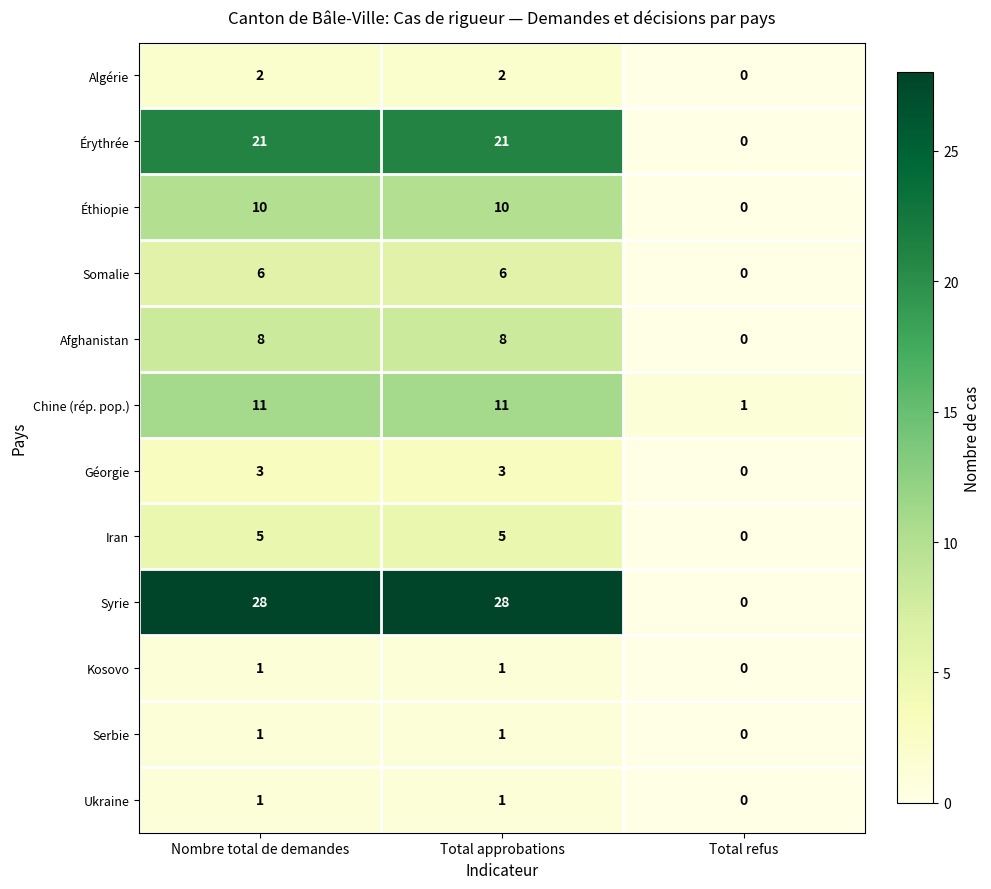

The Éthiopie series shows 0 at Total refus. True or false?

True